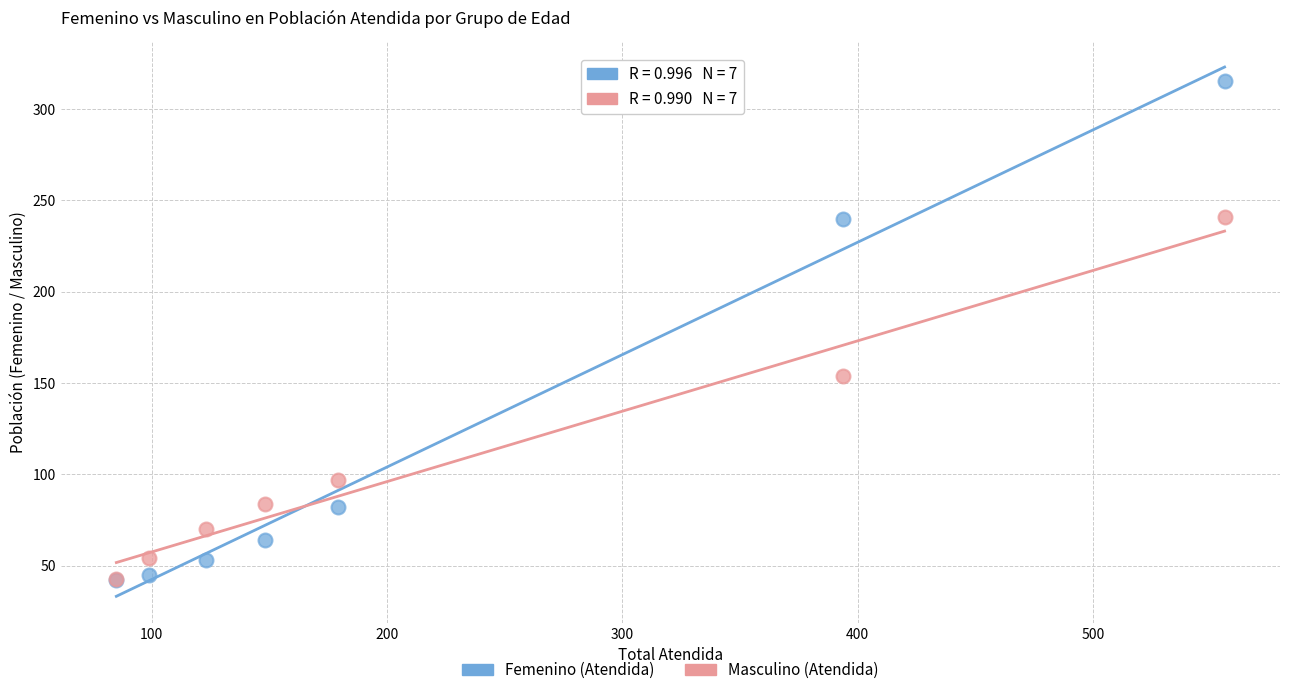

In the Masculino (Atendida) series, what Y value is closest to 142?

154